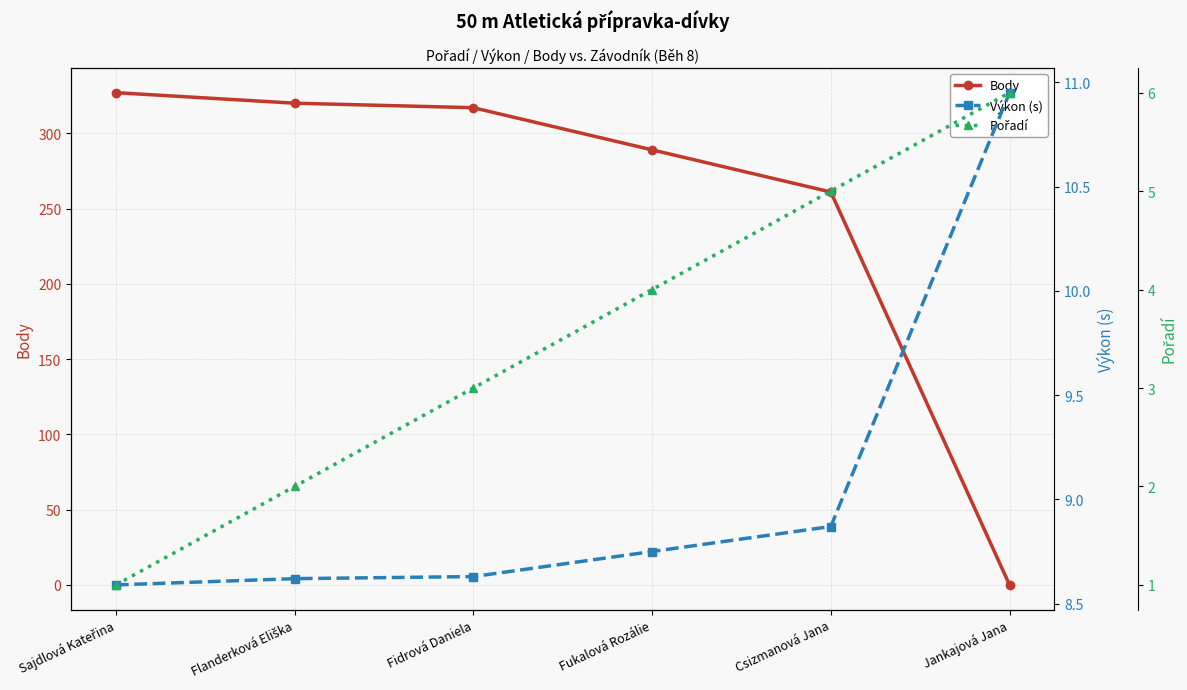

How many categories are shown in the chart?

6